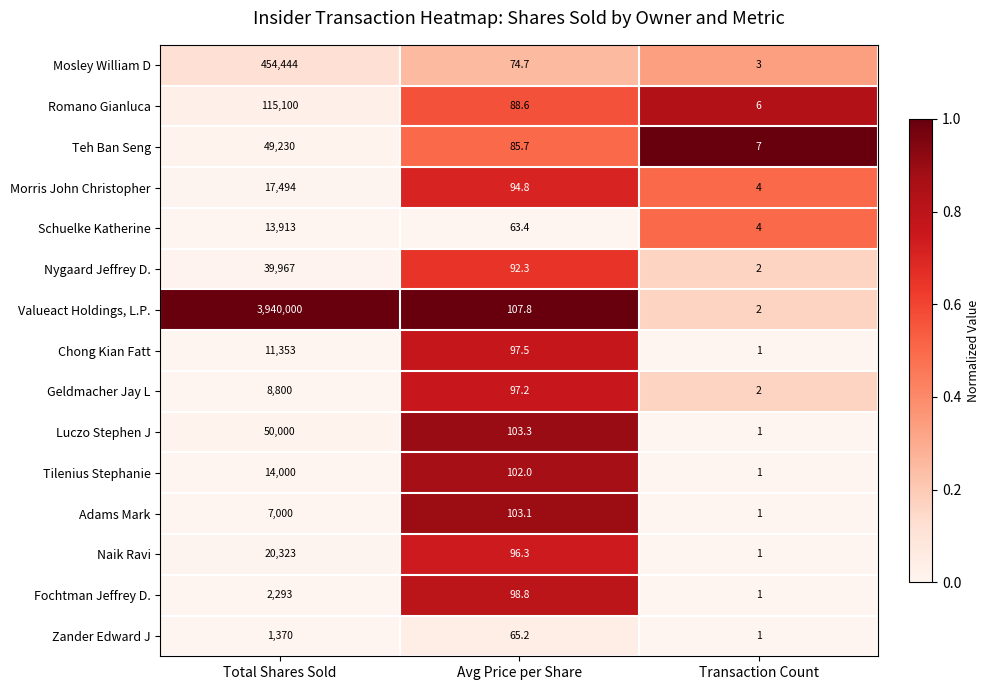

What is the average value of the Luczo Stephen J series?

16701.4